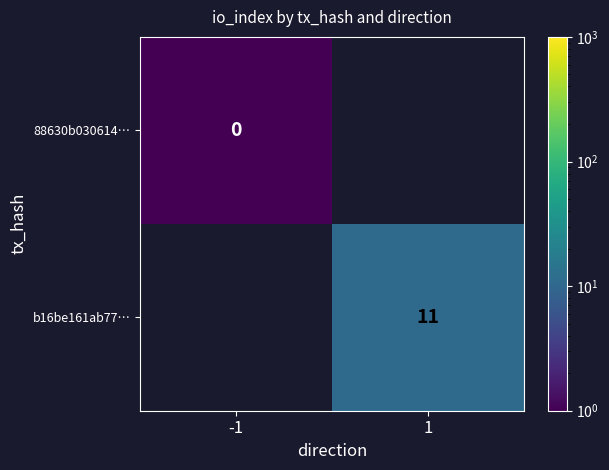

What is the greatest value displayed?

11.0